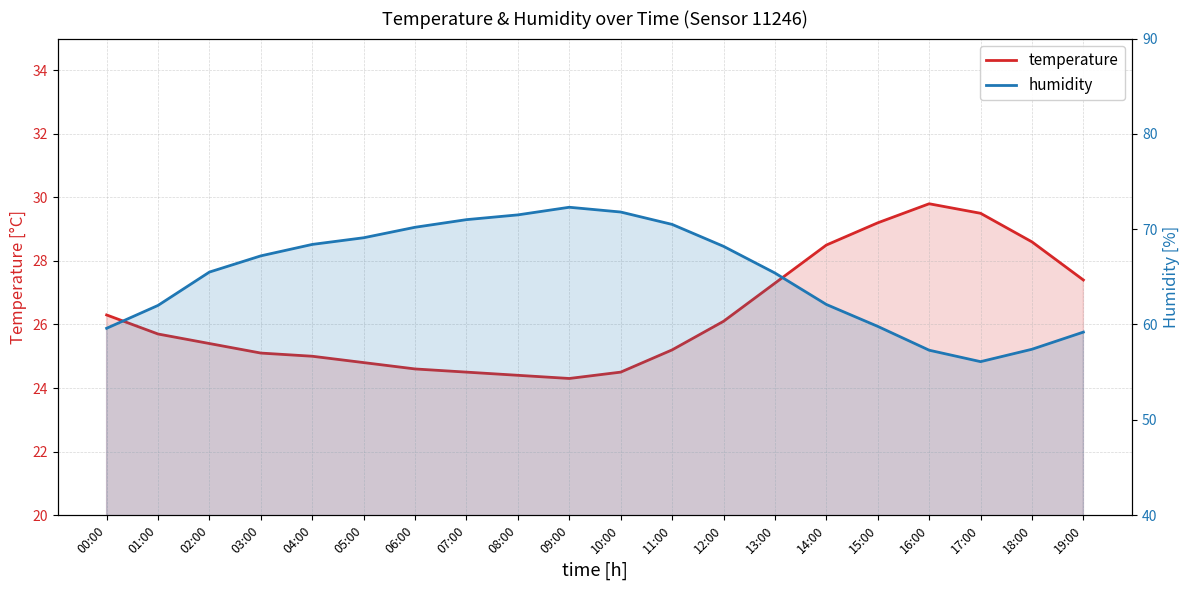

What is the total value across all series at 02:00?

90.9